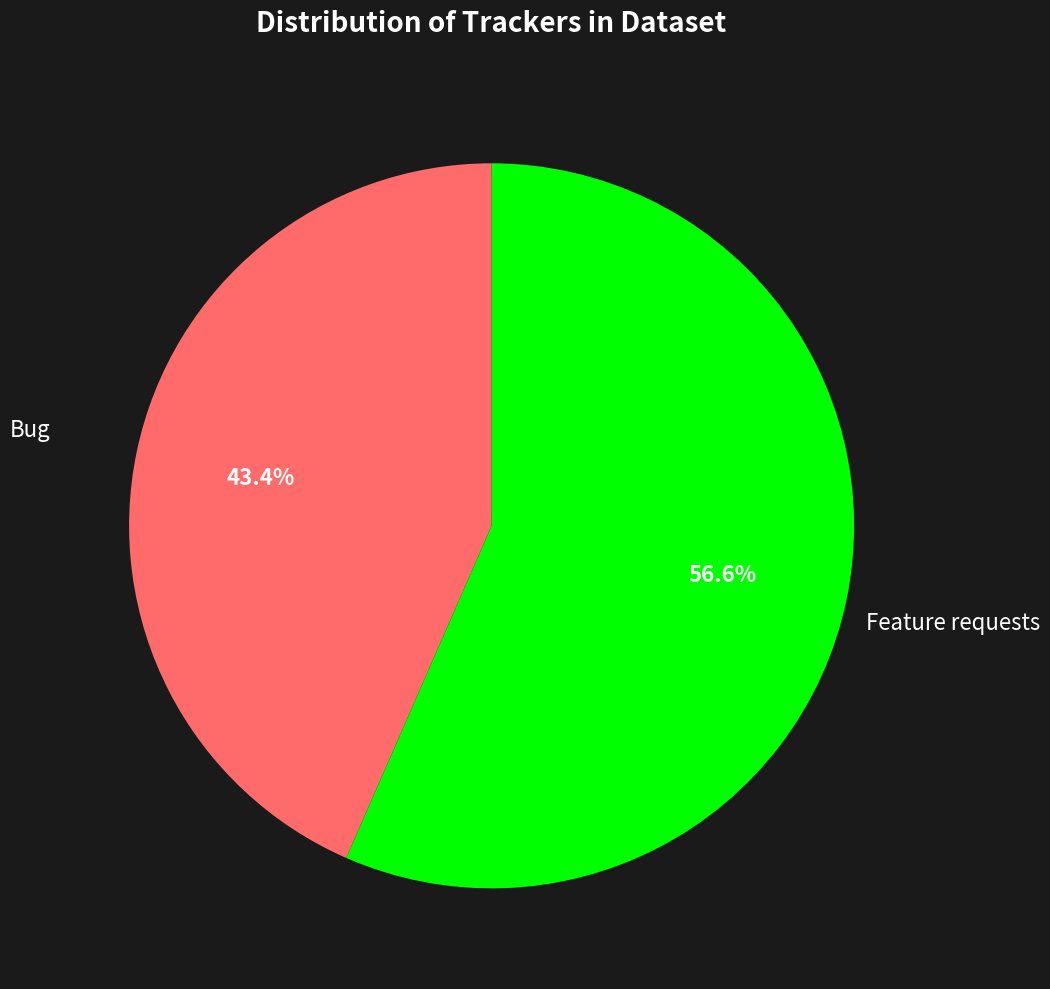

To the nearest percent, what is the difference between the largest and smallest slice percentages?

13%